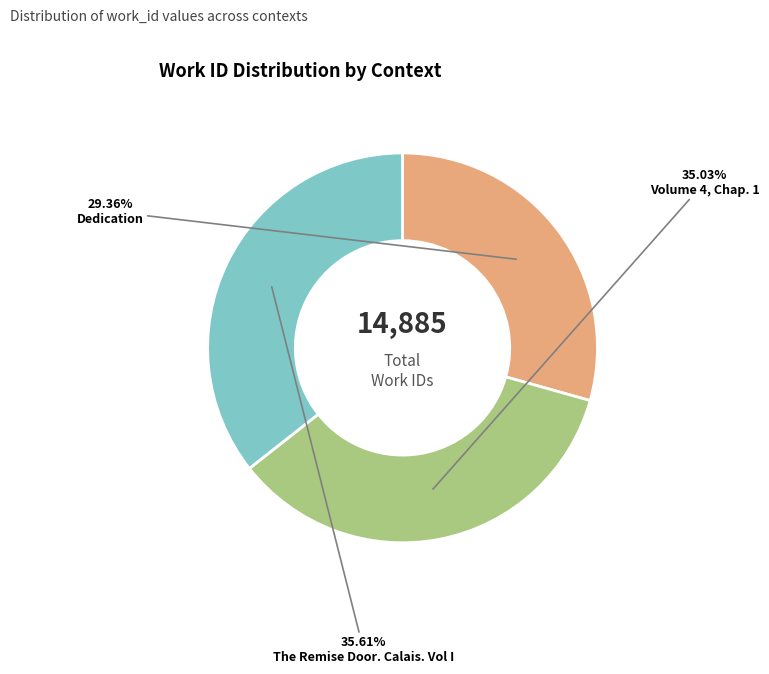

Does any single category account for the majority?

No